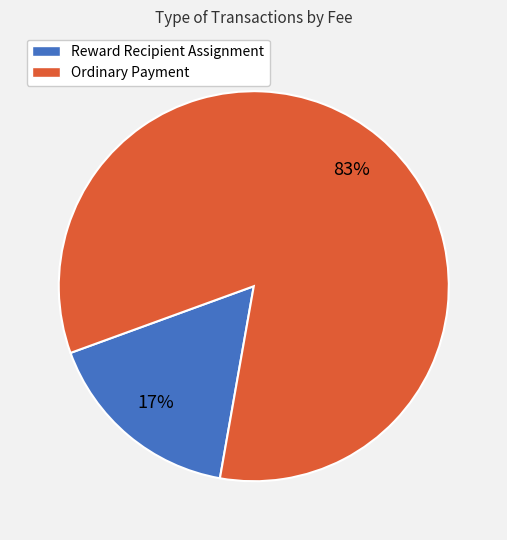

The Ordinary Payment slice represents 91% of the pie. True or false?

False